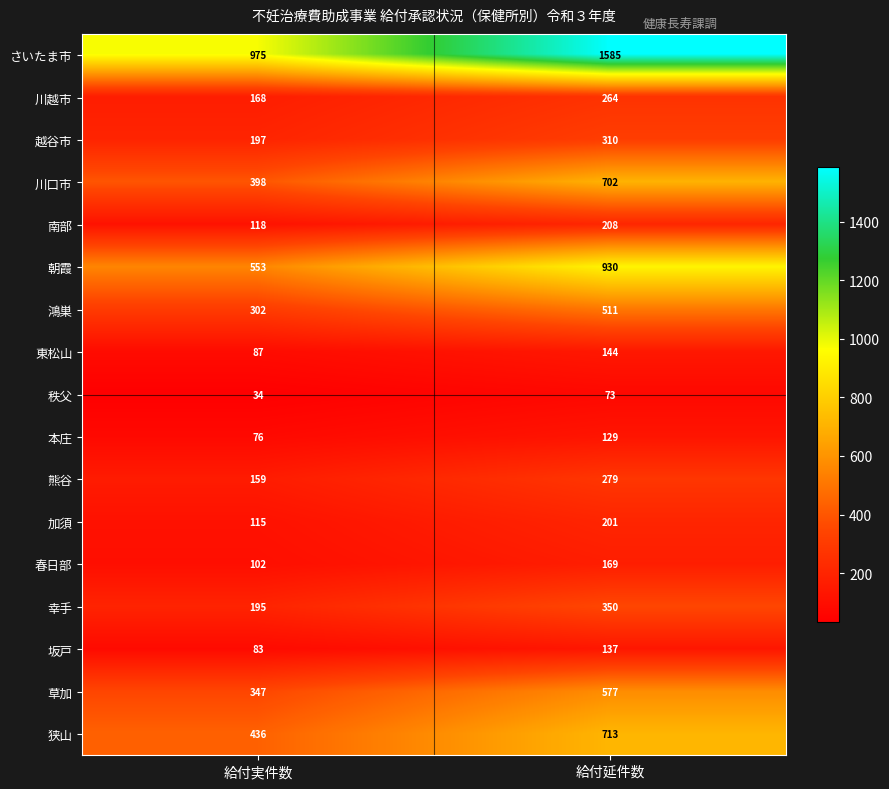

What is the sum of the 加須 values at 給付延件数 and 給付実件数?

316